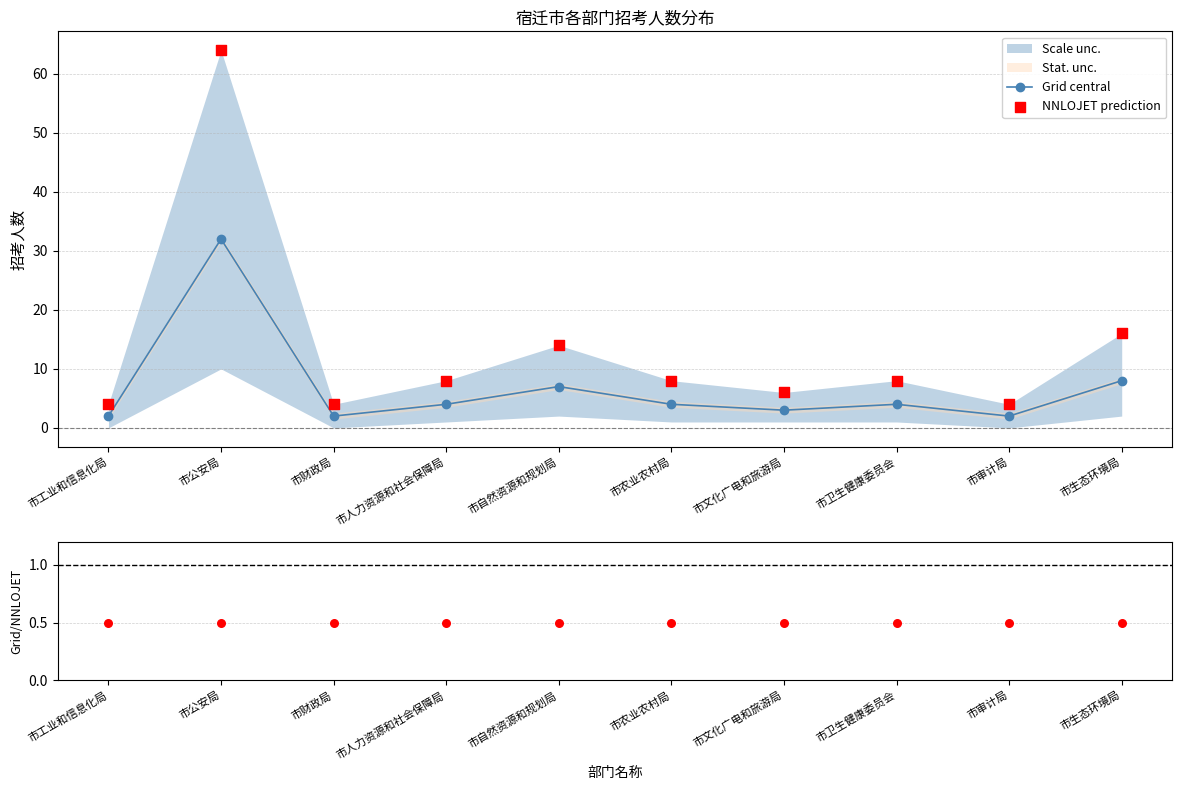

Which series contains the lowest Y value?

Grid/NNLOJET